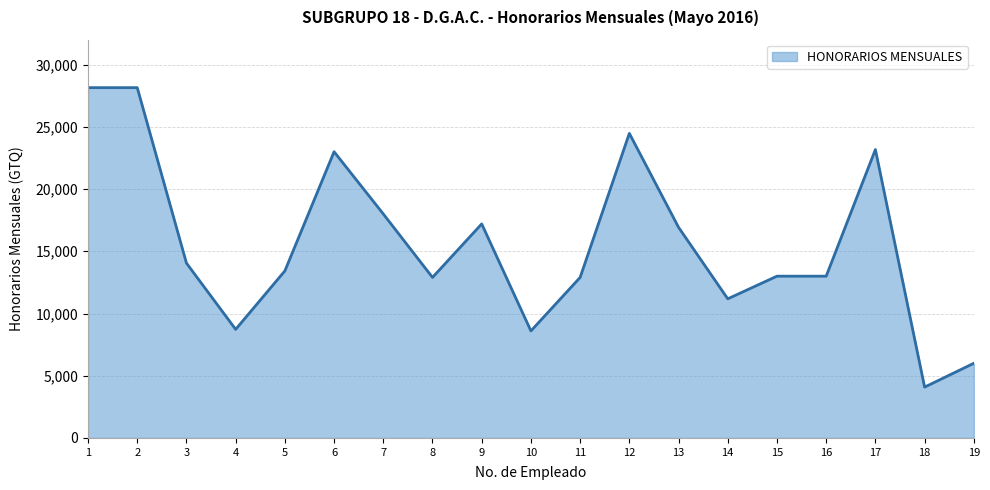

What is the ratio of the value at 5 to the value at 3?

1.0